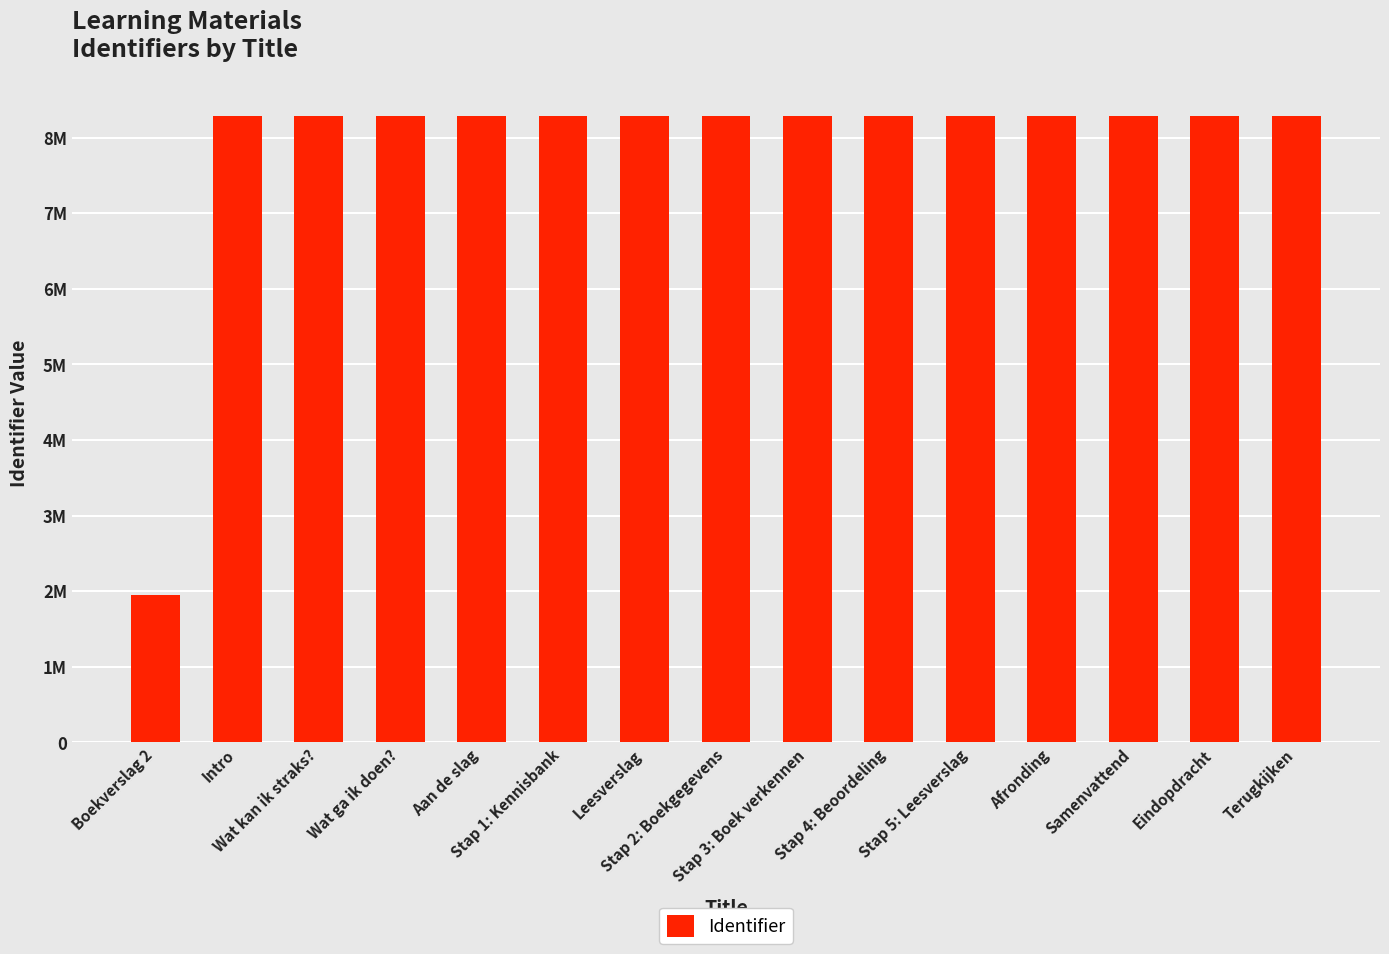

Reading left to right, what are all the values shown in this chart?

Boekverslag 2=1950733	Intro=8288004	Wat kan ik straks?=8288006	Wat ga ik doen?=8288008	Aan de slag=8288010	Stap 1: Kennisbank=8288011	Leesverslag=8288016	Stap 2: Boekgegevens=8288017	Stap 3: Boek verkennen=8288020	Stap 4: Beoordeling=8288023	Stap 5: Leesverslag=8288026	Afronding=8288029	Samenvattend=8288030	Eindopdracht=8288034	Terugkijken=8288036